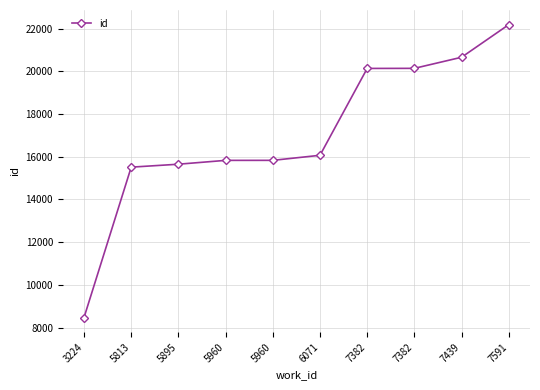

How many distinct data groups are displayed?

1